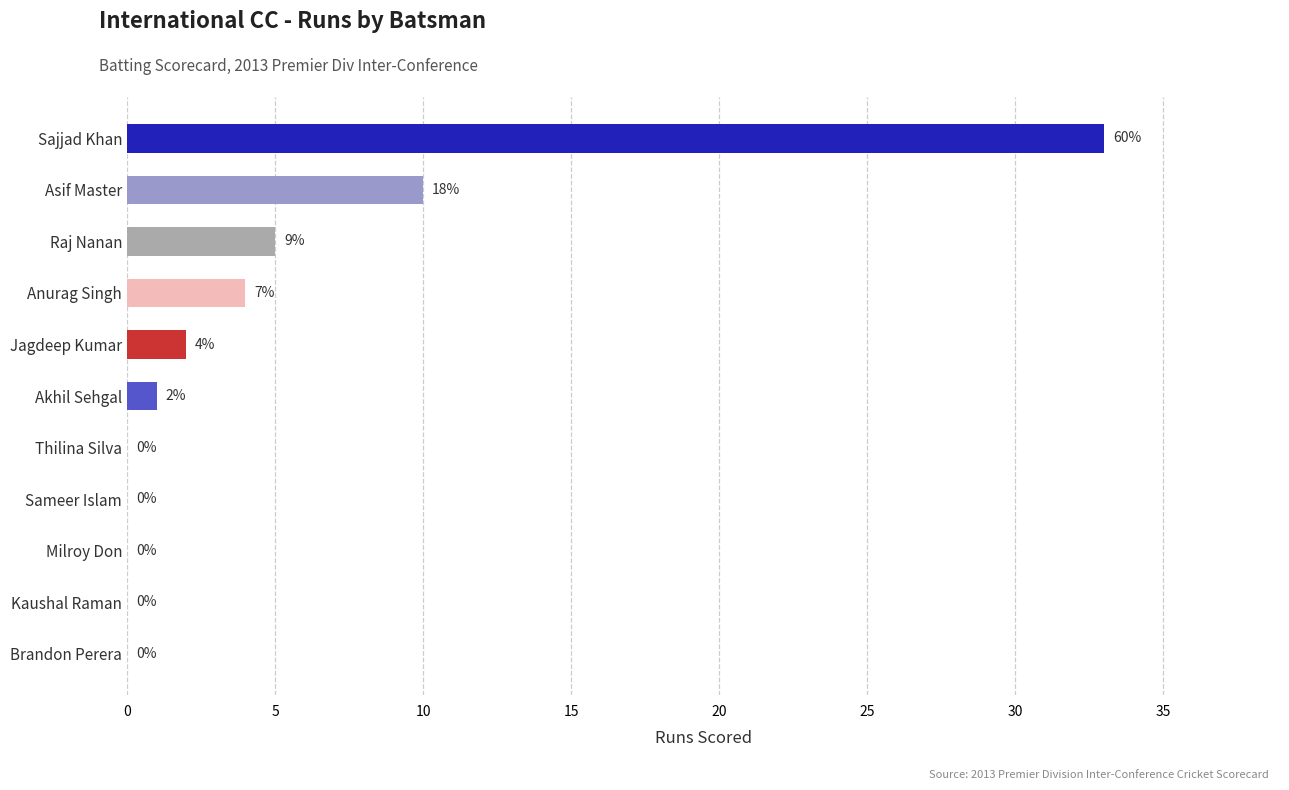

What is the approximate value at Asif Master?

10